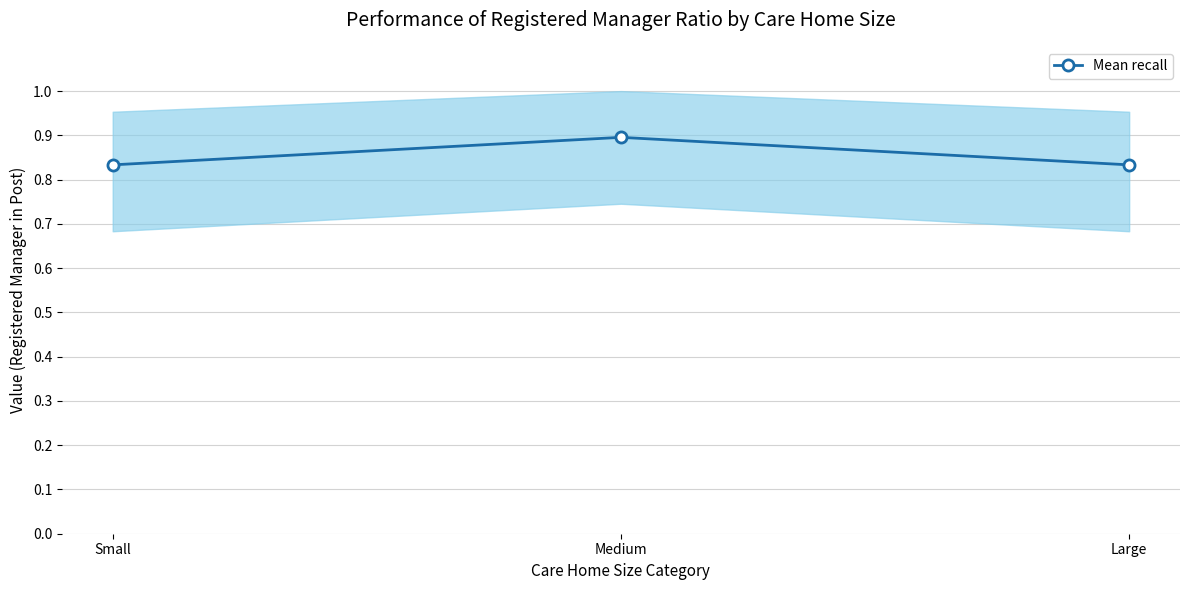

Rank the categories by value from highest to lowest.

Medium, Small, Large